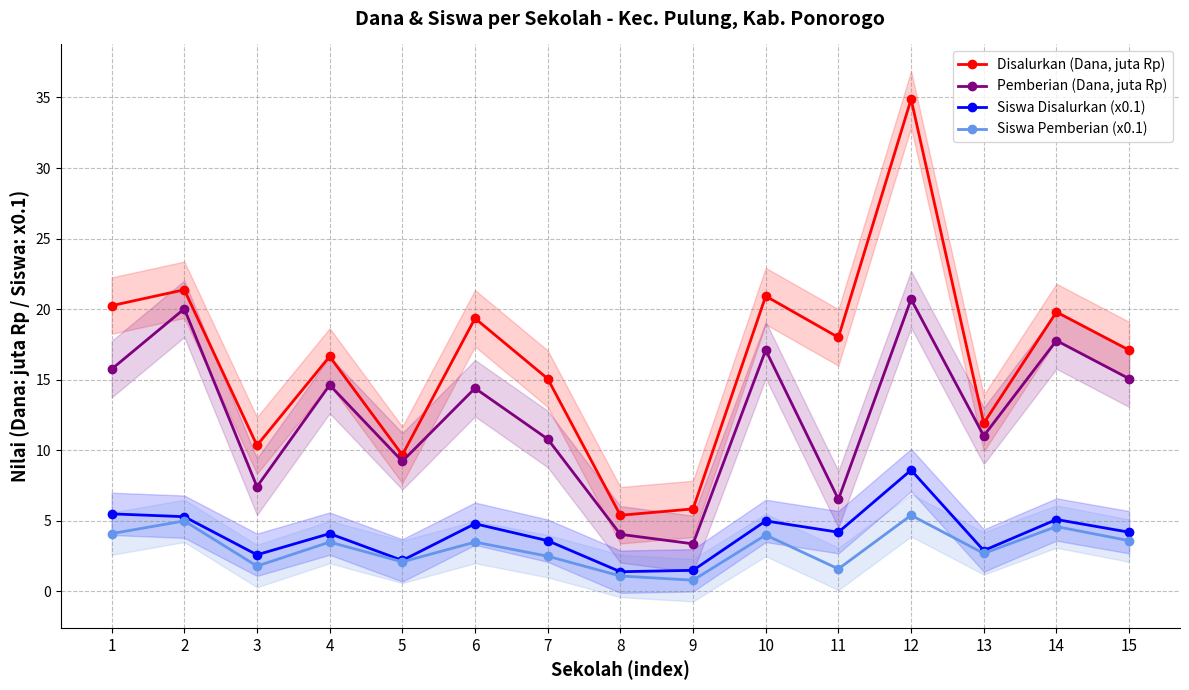

In Disalurkan (Dana, juta Rp), how many points are lower than both neighbors (excluding endpoints)?

5